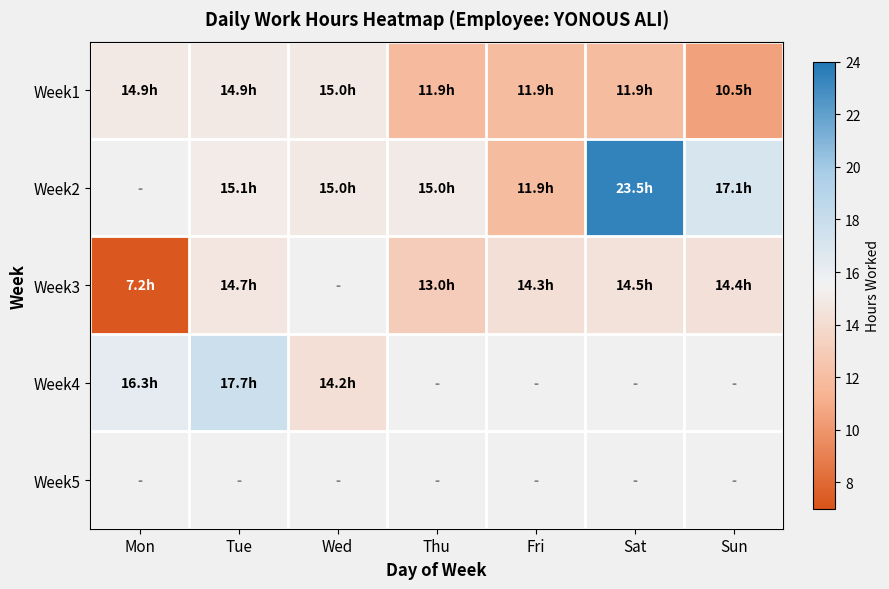

Between Thu and Sat, which series saw the biggest shift?

Week2